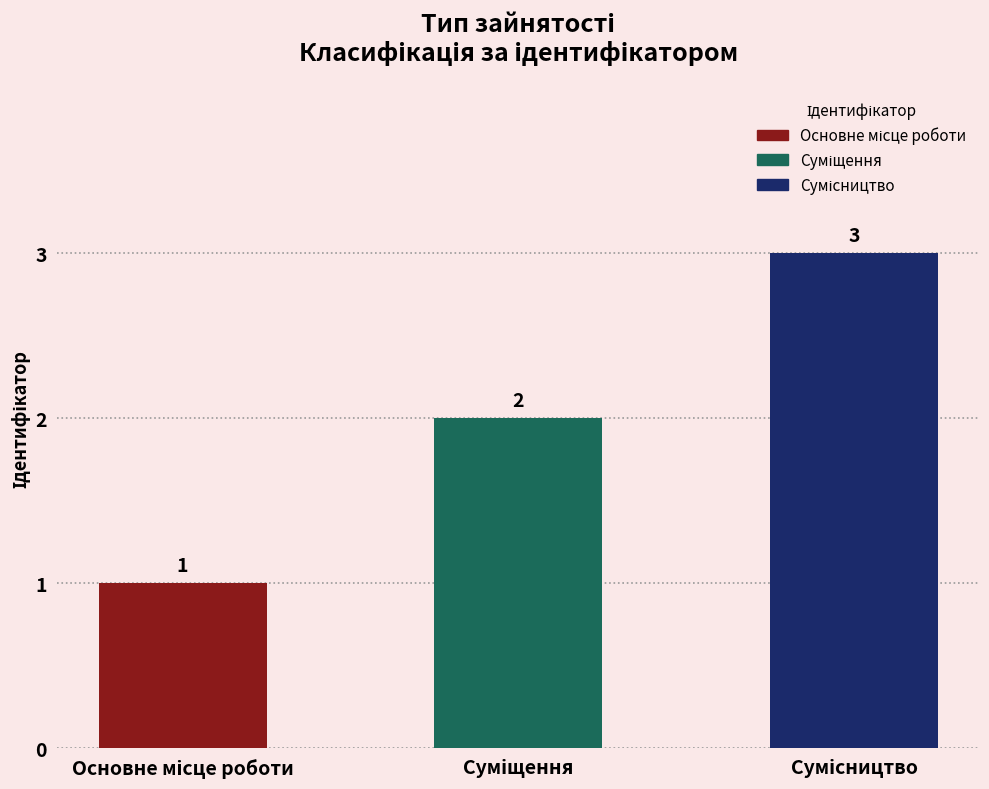

What is the sum of all values?

6